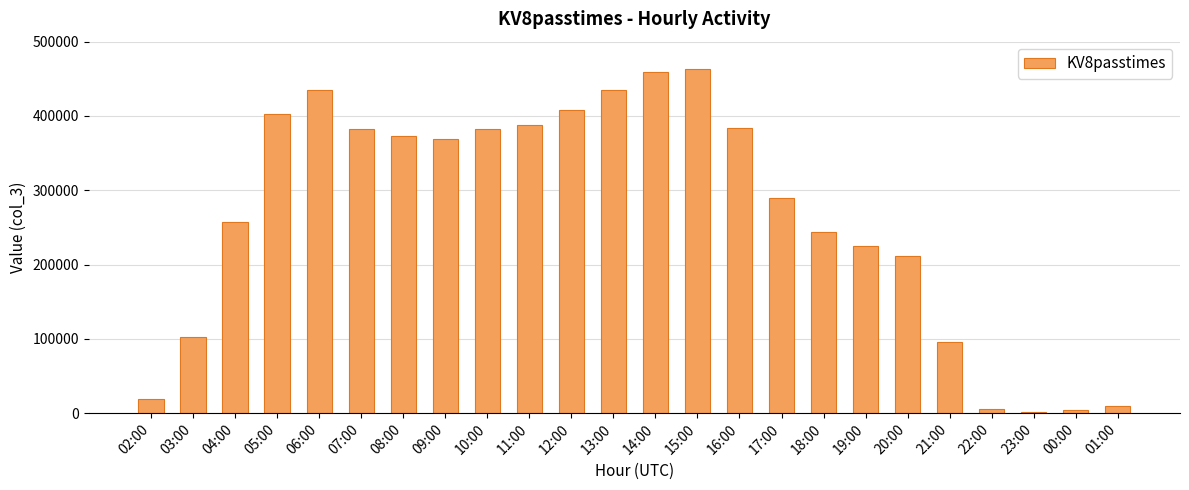

Approximately how many times larger is the value at 05:00 compared to 08:00?

1.1